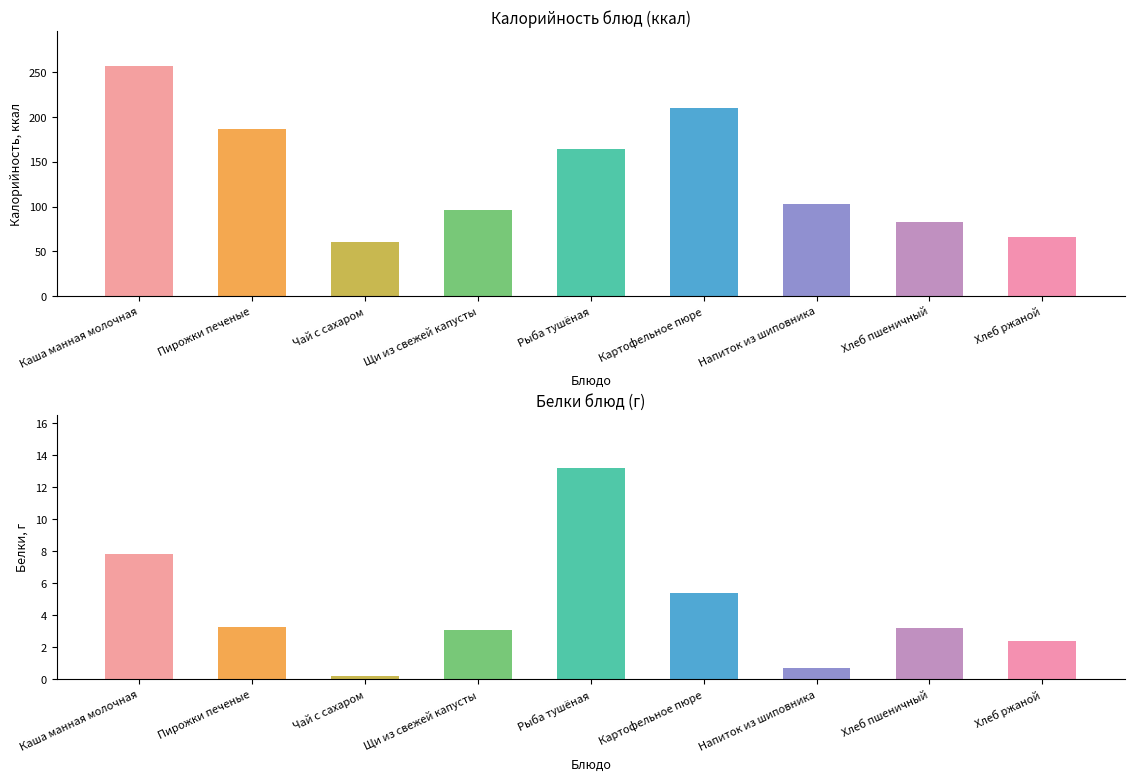

Does the chart contain any negative values?

No